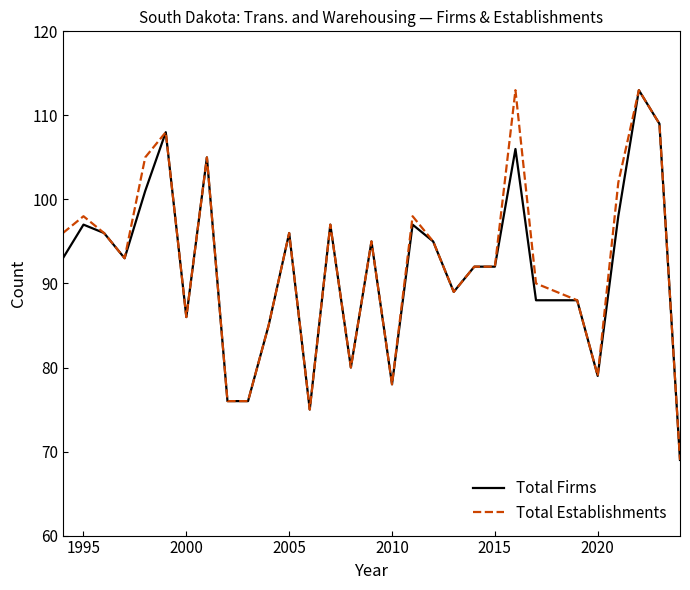

What is the smallest value displayed?

69